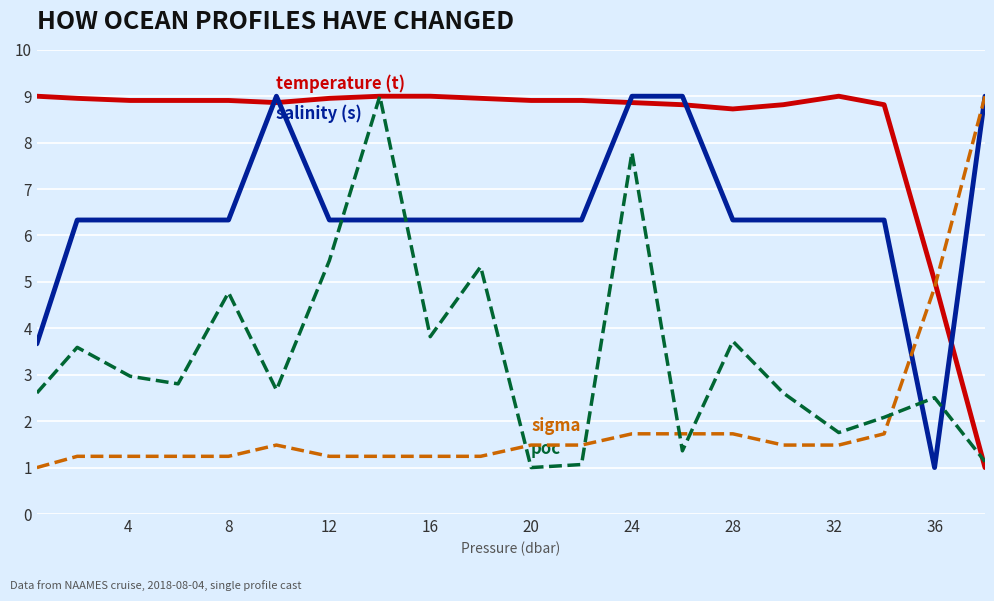

What is the minimum value shown in the chart?

1.0